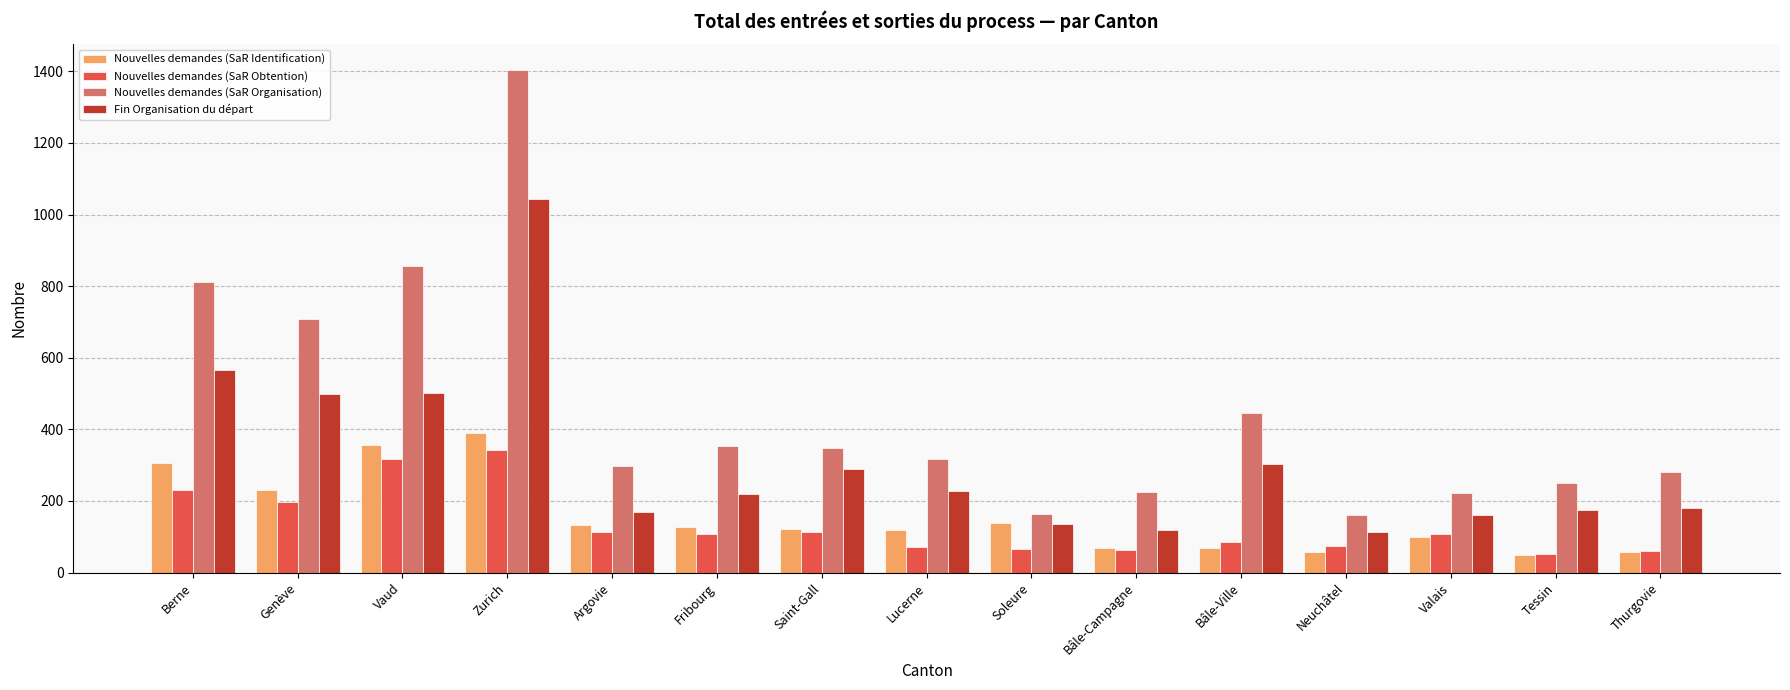

What are all the series names shown in the legend?

Nouvelles demandes (SaR Identification), Nouvelles demandes (SaR Obtention), Nouvelles demandes (SaR Organisation), Fin Organisation du départ